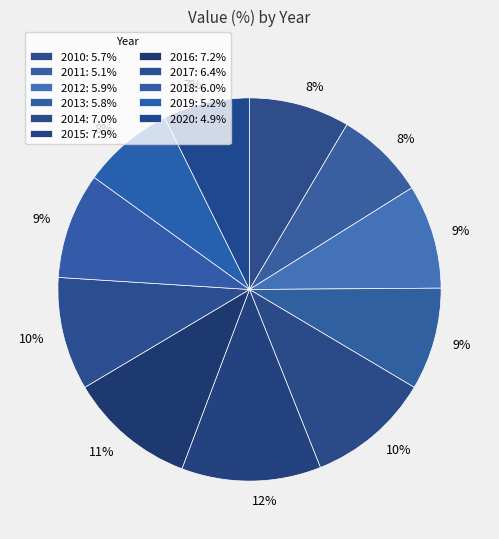

To the nearest percent, what is the difference between the largest and smallest slice percentages?

4%